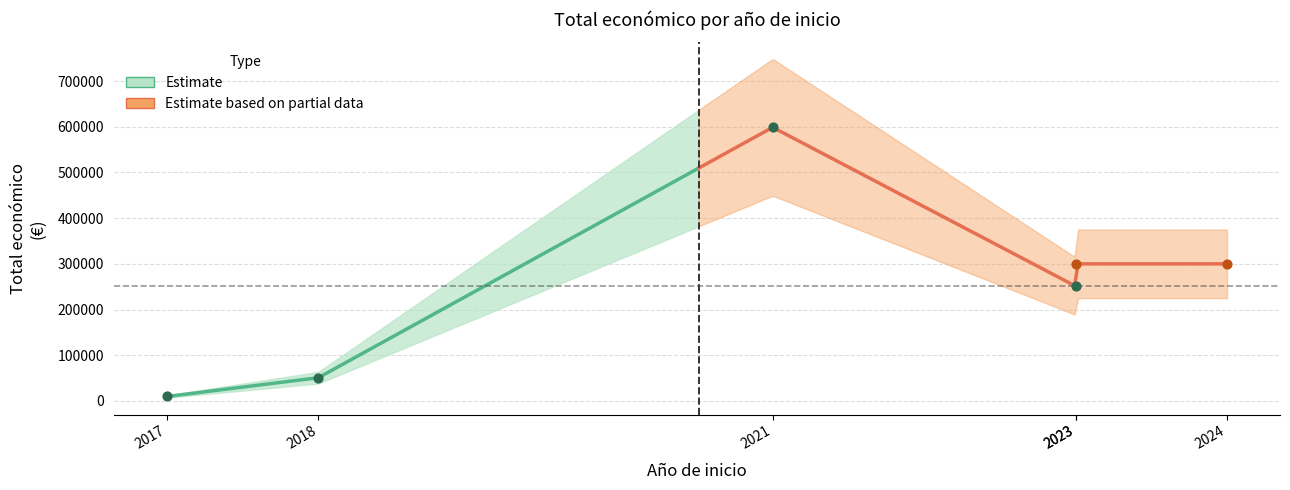

Between 2018 and 2023, which is larger?

2023